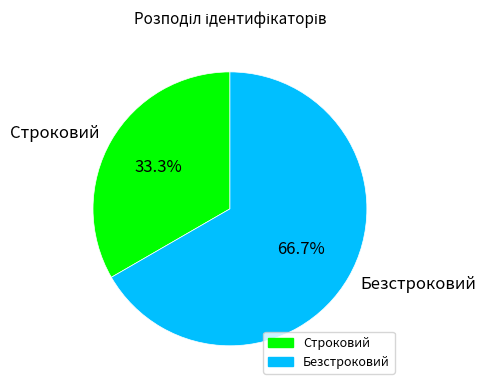

Which has a higher value, Безстроковий or Строковий?

Безстроковий